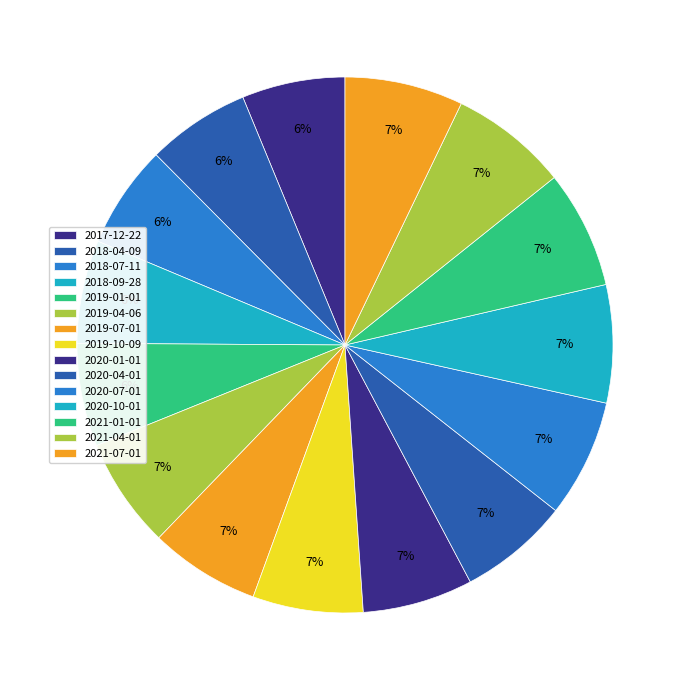

The 2020-04-01 slice represents 7% of the pie. True or false?

True